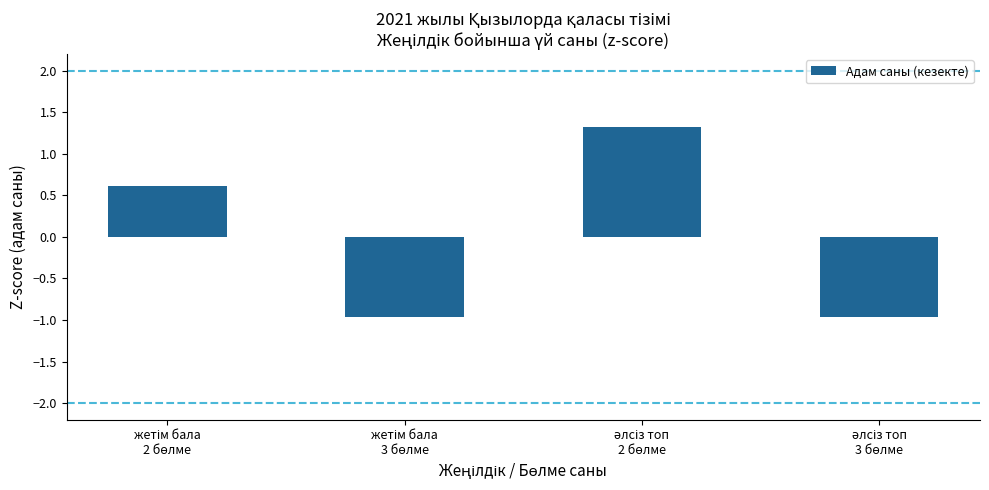

How many data points are less than 0?

2